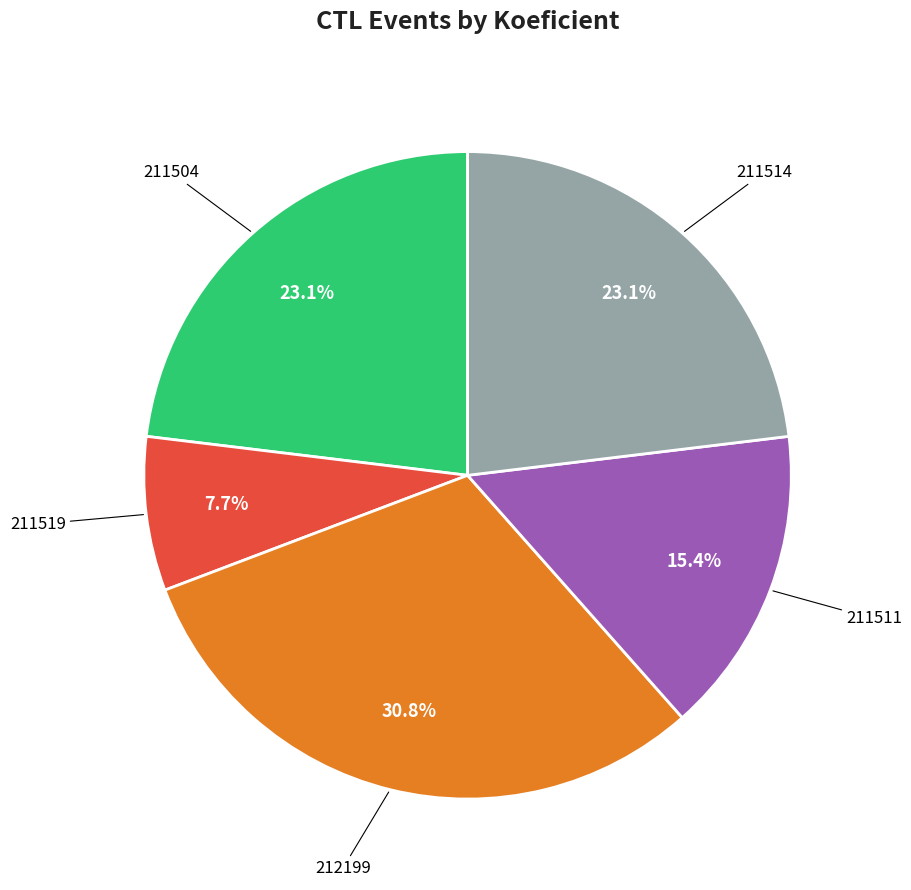

Count the number of slices in the pie.

5